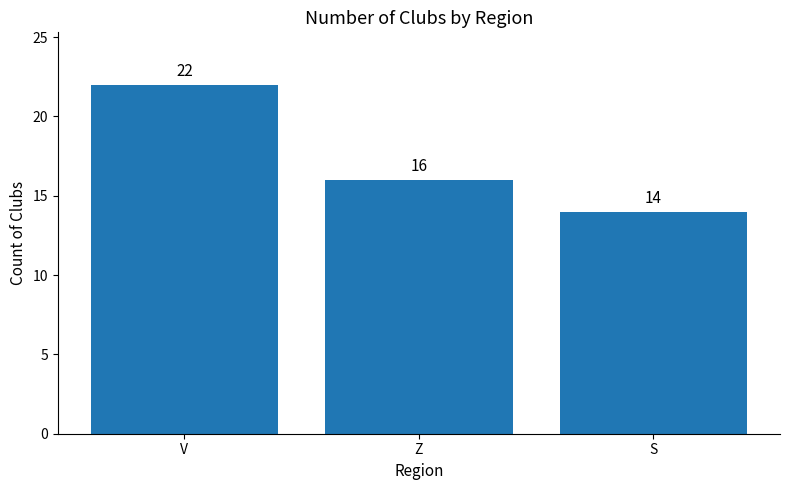

Which category has the lowest value across all series?

S